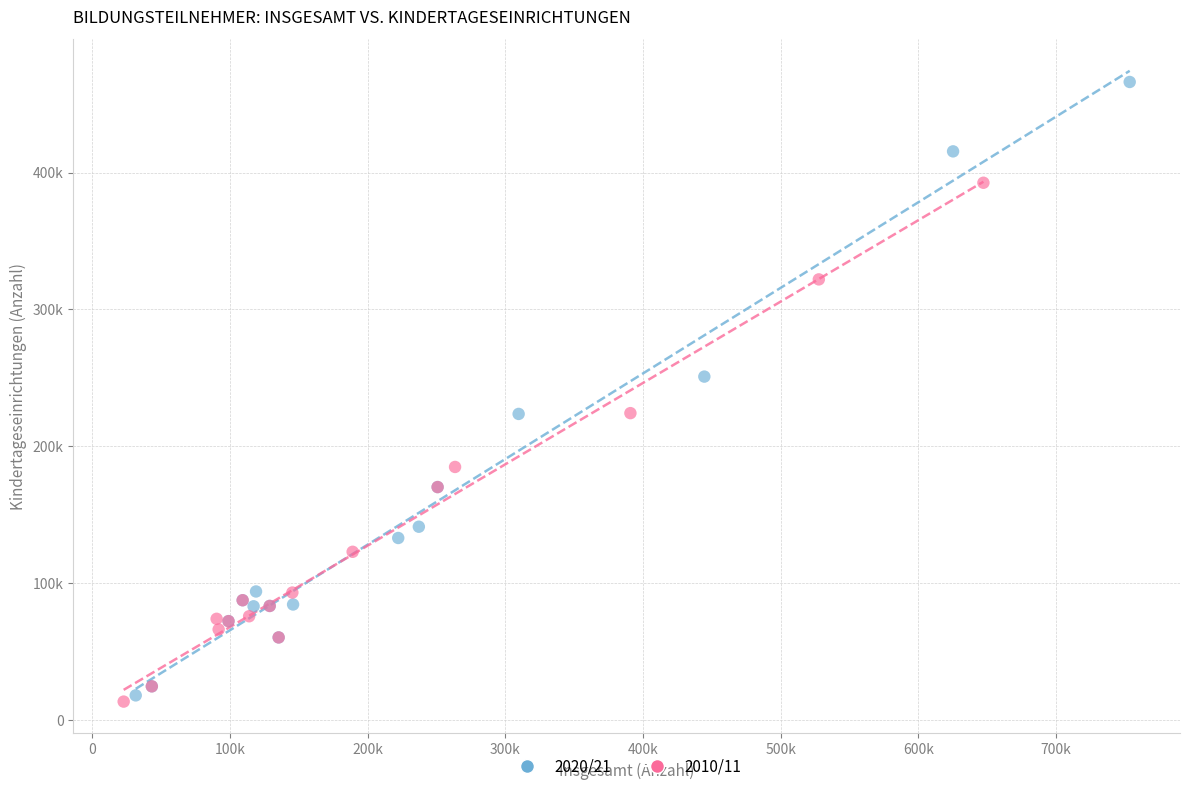

What are all the series names shown in the legend?

2020/21, 2010/11